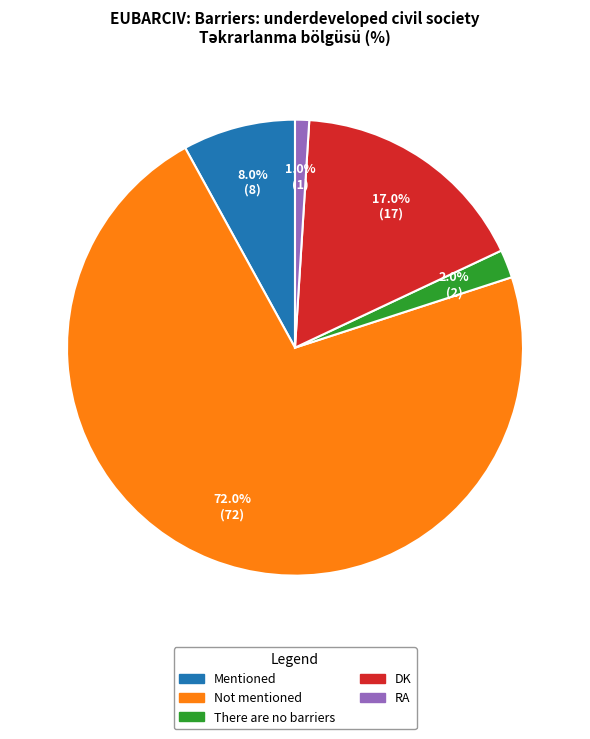

What is the largest slice in the pie chart?

Not mentioned